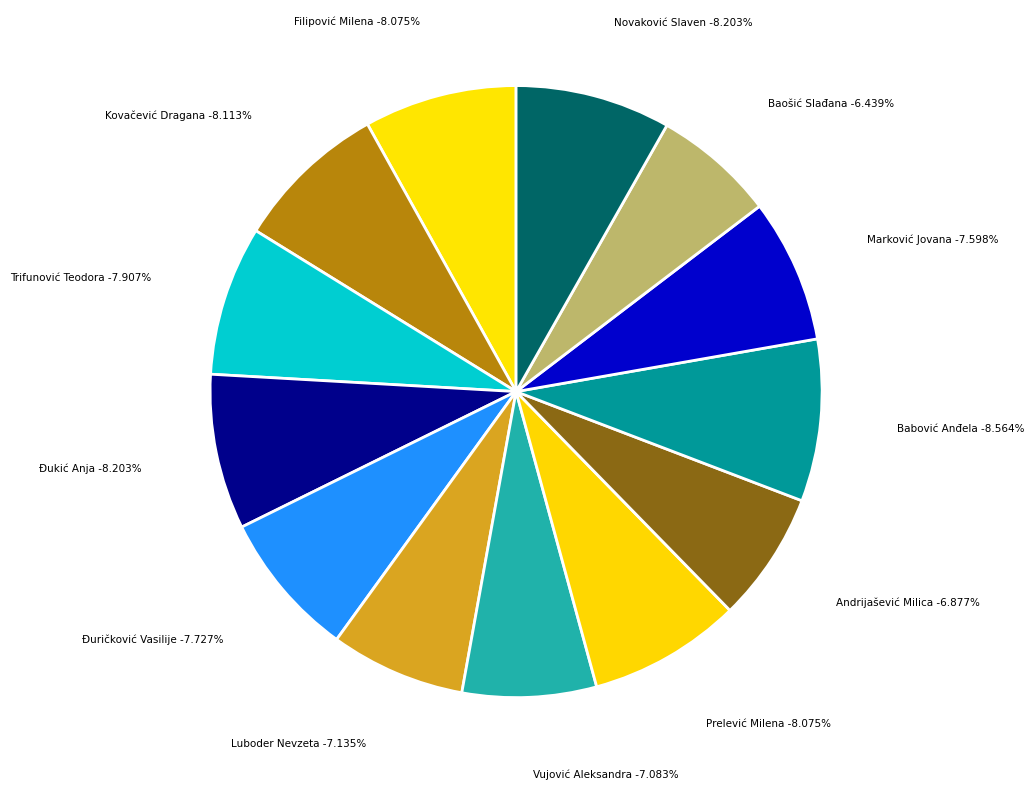

To the nearest percent, what portion does Kovačević Dragana represent?

8%